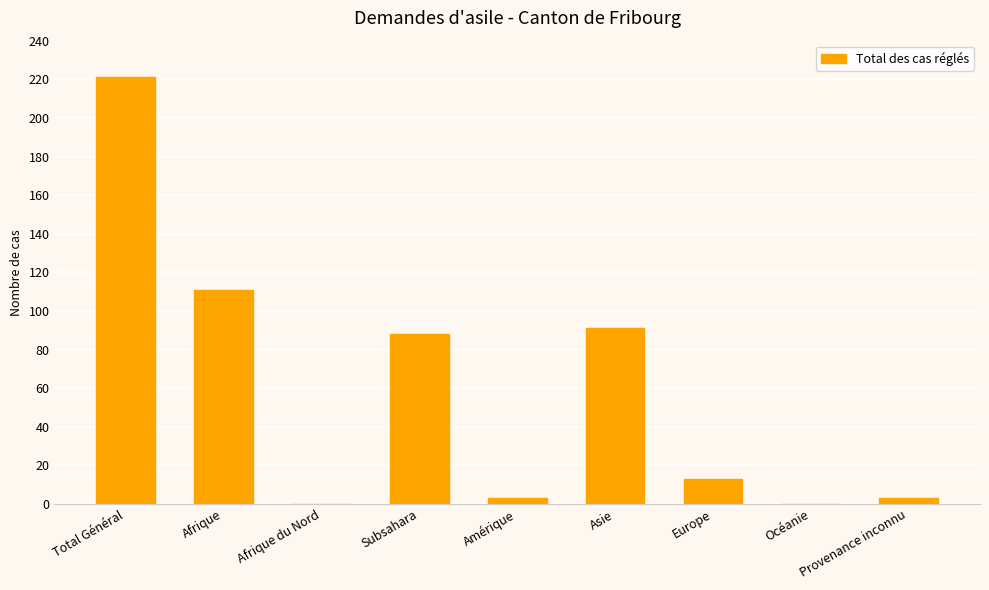

Reading right to left, extract all data points from this chart.

Provenance inconnu=3	Océanie=0	Europe=13	Asie=91	Amérique=3	Subsahara=88	Afrique du Nord=0	Afrique=111	Total Général=221